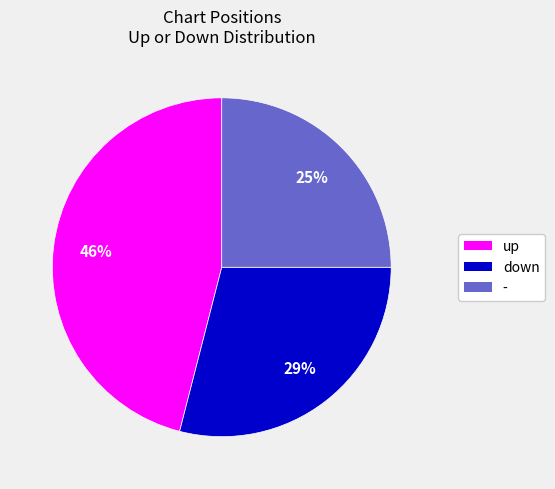

To the nearest percent, what is the combined percentage of down and -?

54%